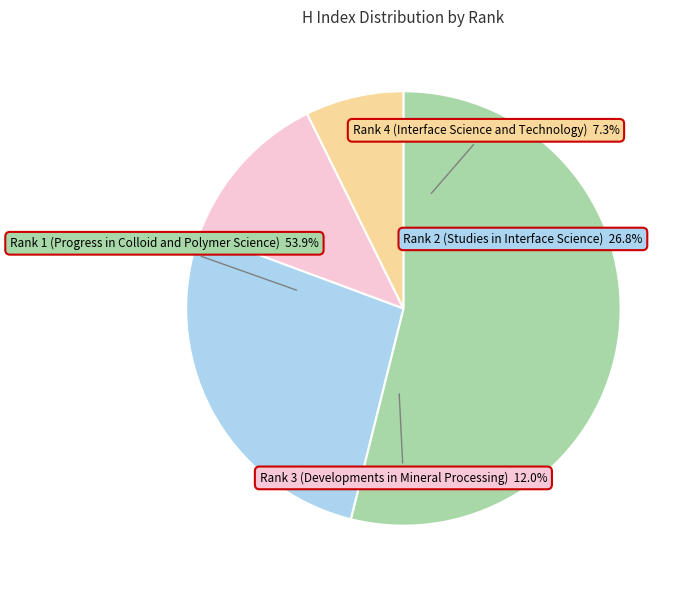

Count the number of slices in the pie.

4